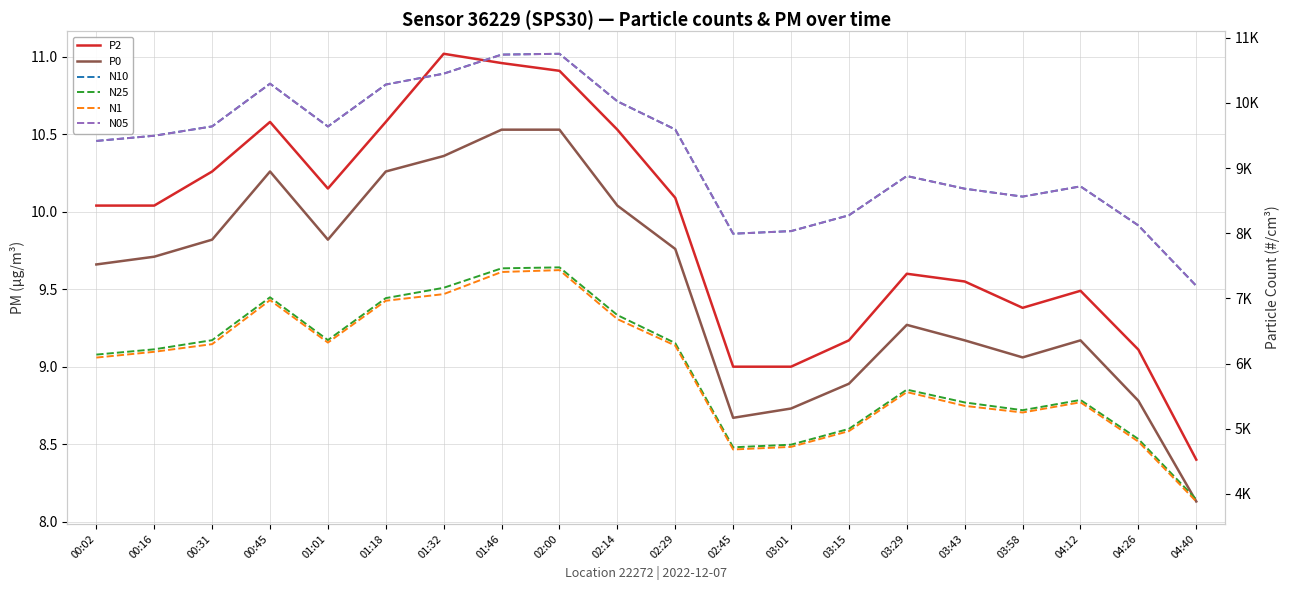

At which category does P0 reach its first local valley?

01:01